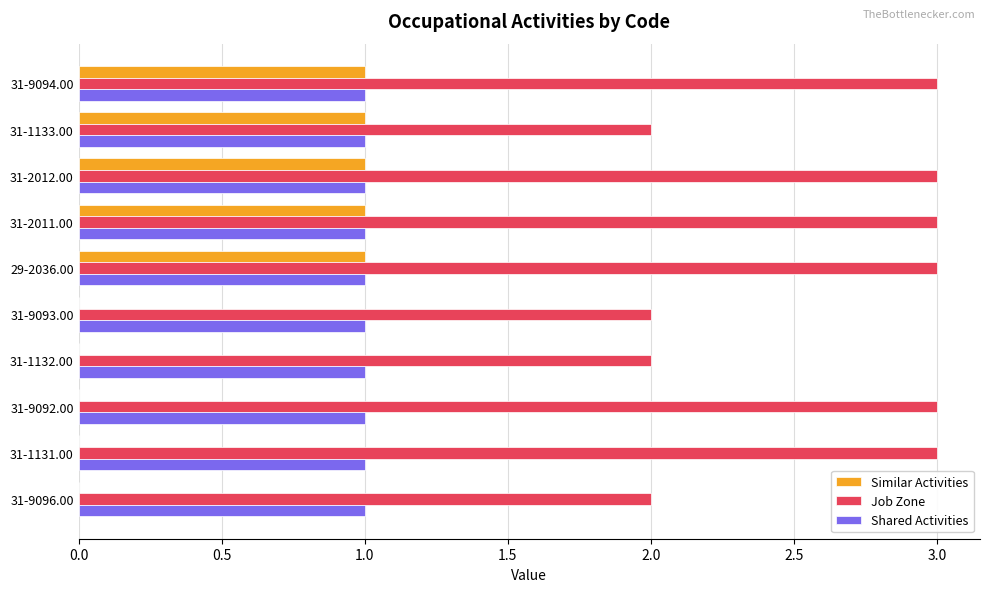

Which series changed the most between 31-1133.00 and 29-2036.00?

Job Zone